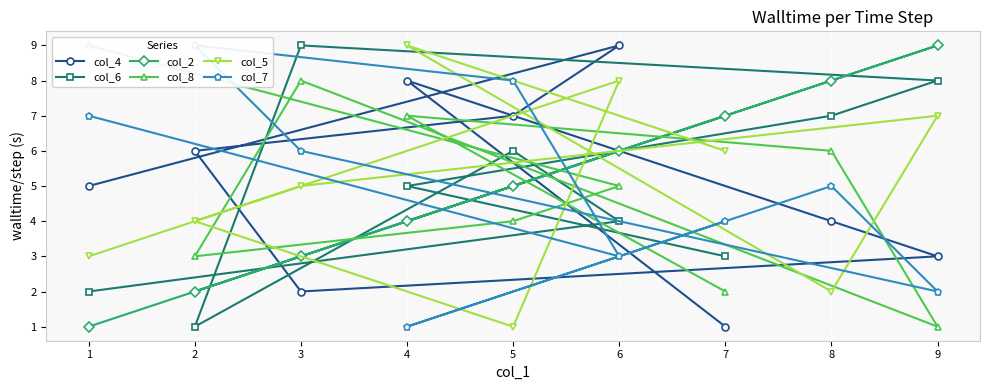

Is the value of col_2 at 4 greater than the value of col_6 at 7?

Yes